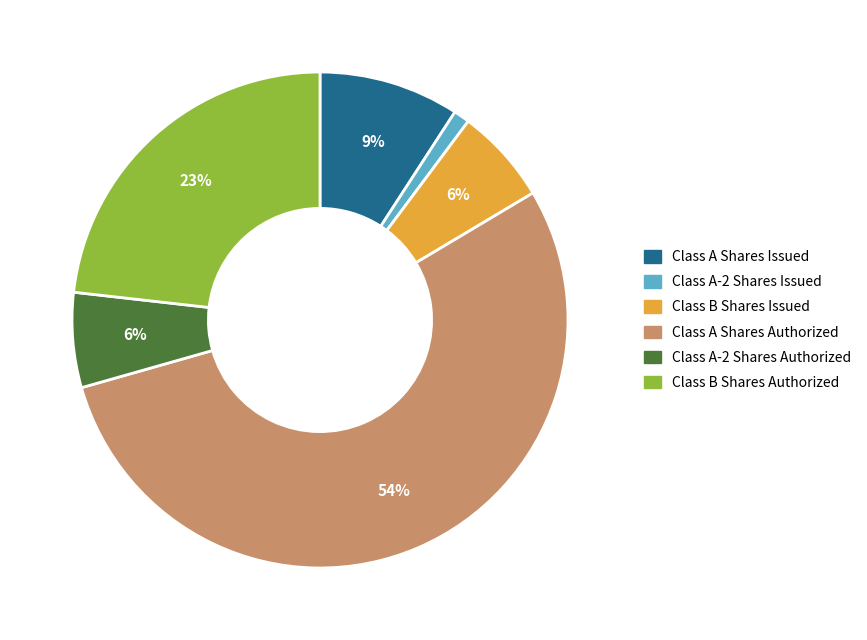

The Class A-2 Shares Authorized slice represents 12% of the pie. True or false?

False